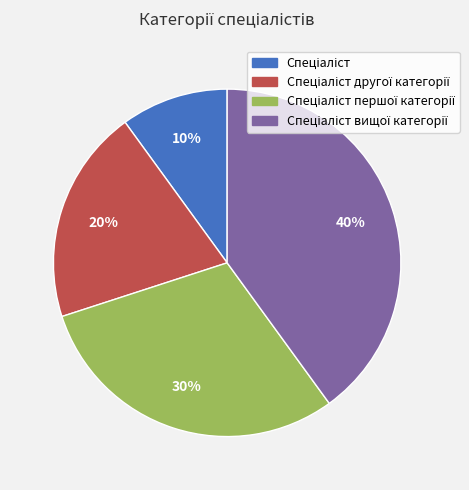

To the nearest percent, what is the difference between the largest and smallest slice percentages?

30%